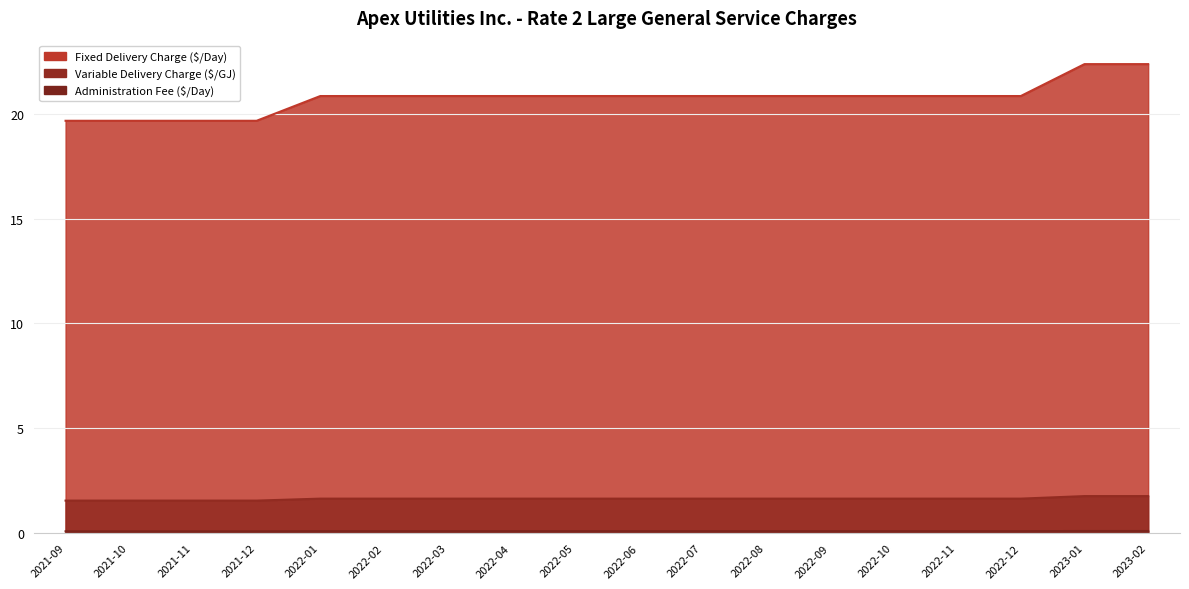

At how many categories does at least one series exceed 17?

18